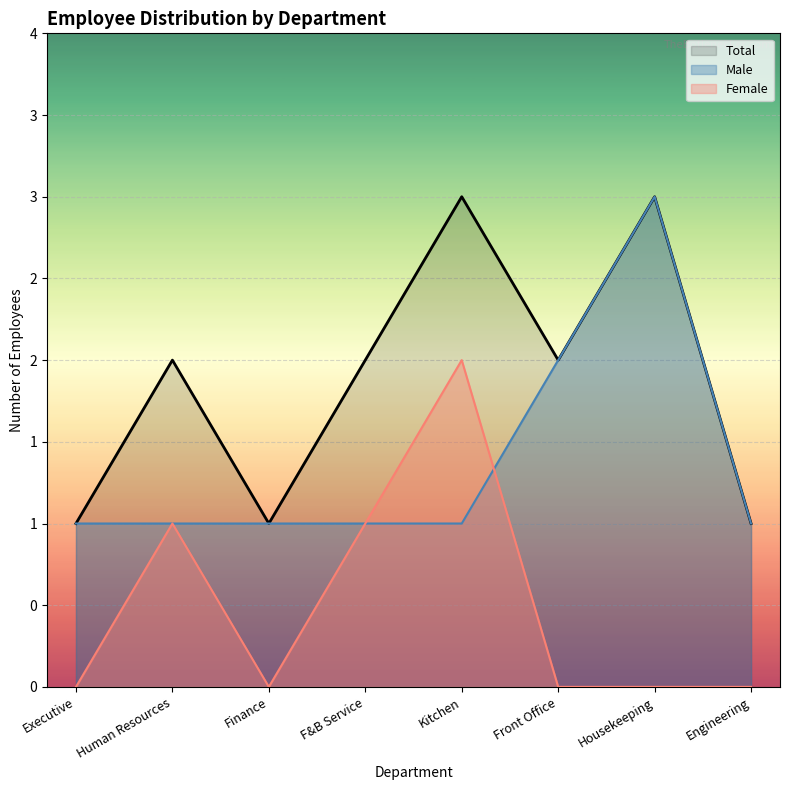

What is the difference between the Total values at Housekeeping and Front Office?

1